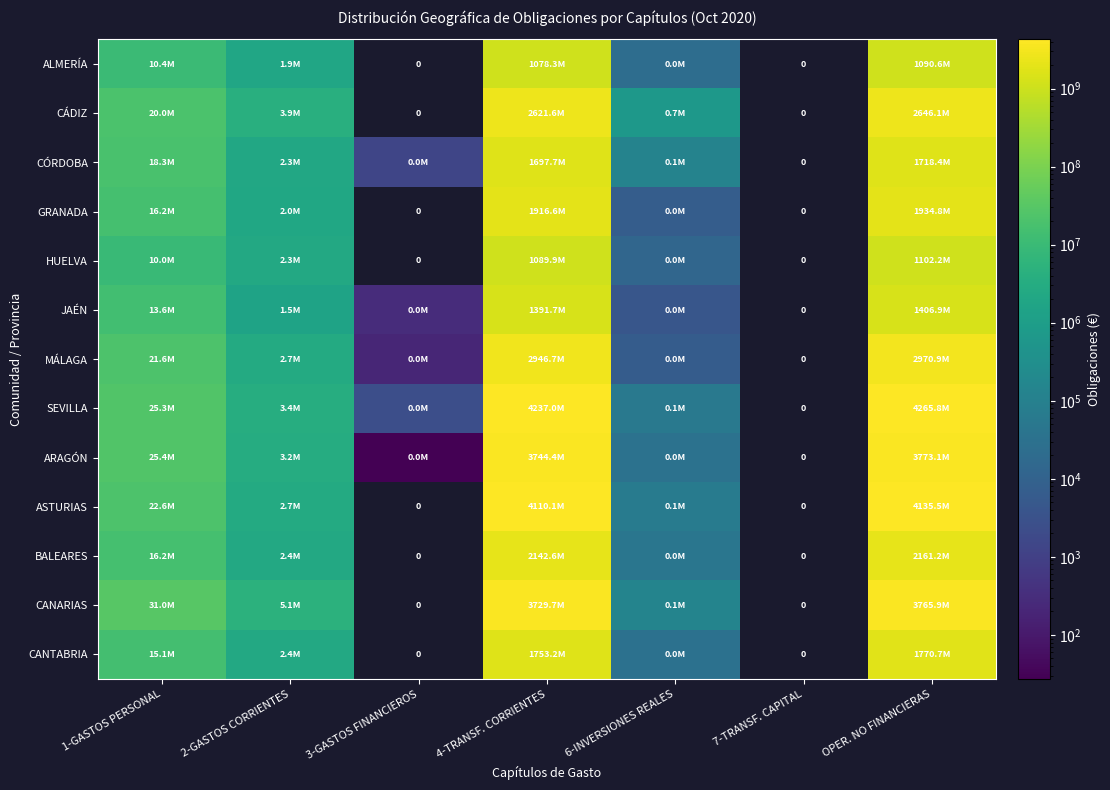

What is the spread (max minus min) of values at 1-GASTOS PERSONAL?

21039379.2